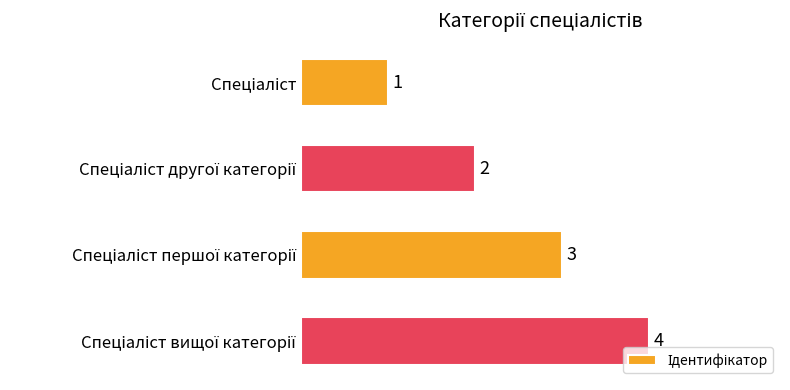

How many distinct data groups are displayed?

1